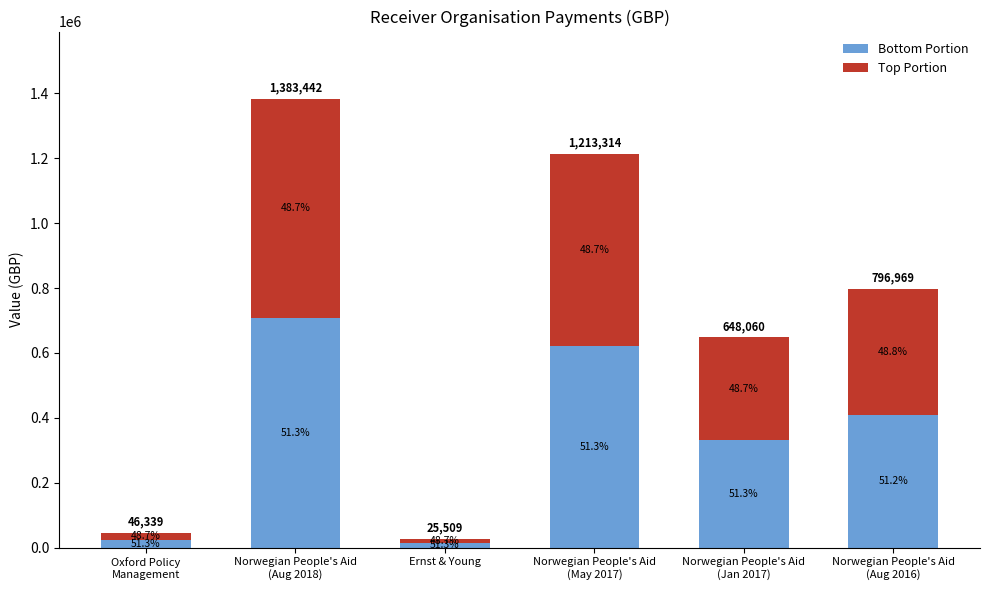

Does the chart contain any negative values?

No